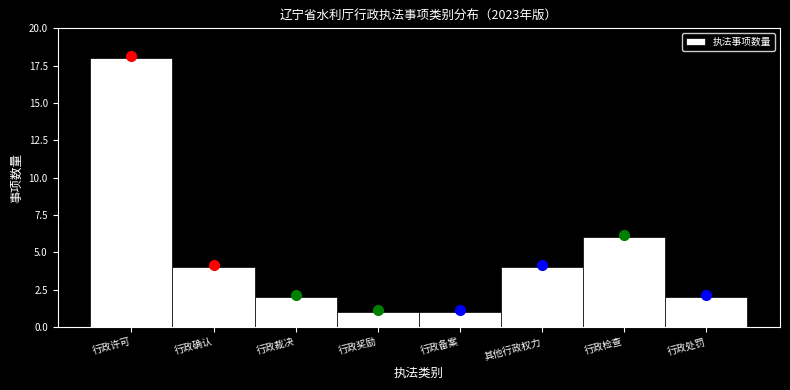

Reading right to left, transcribe all the data shown in this chart.

行政处罚=2	行政检查=6	其他行政权力=4	行政备案=1	行政奖励=1	行政裁决=2	行政确认=4	行政许可=18